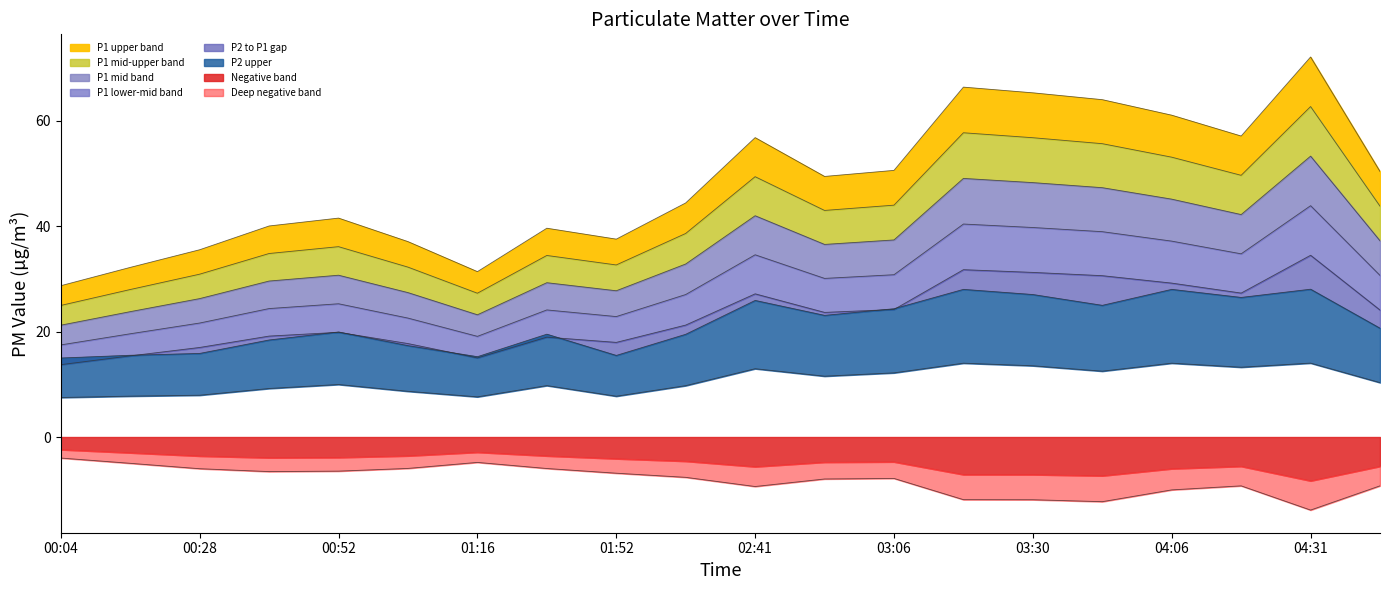

What is the label of the 18th point from the left?

04:18